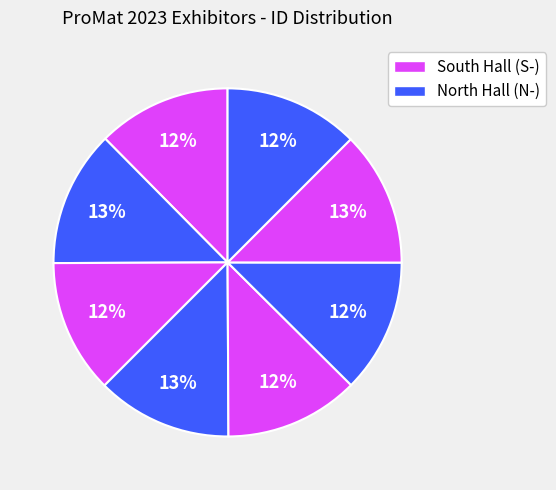

How many segments does this pie chart have?

8